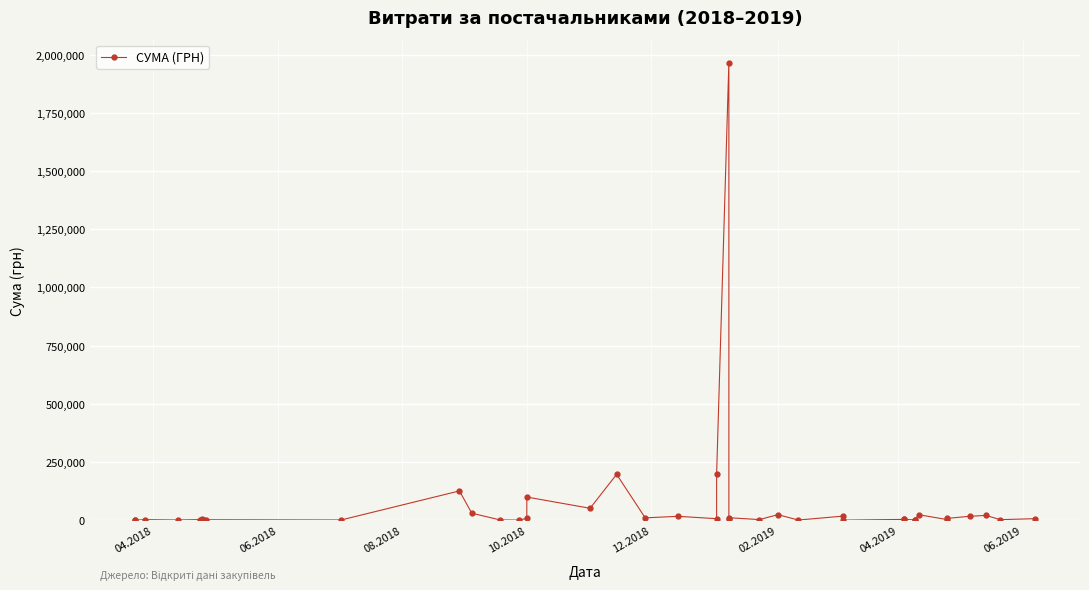

The chart shows a value of 7641.7 at 22. True or false?

False